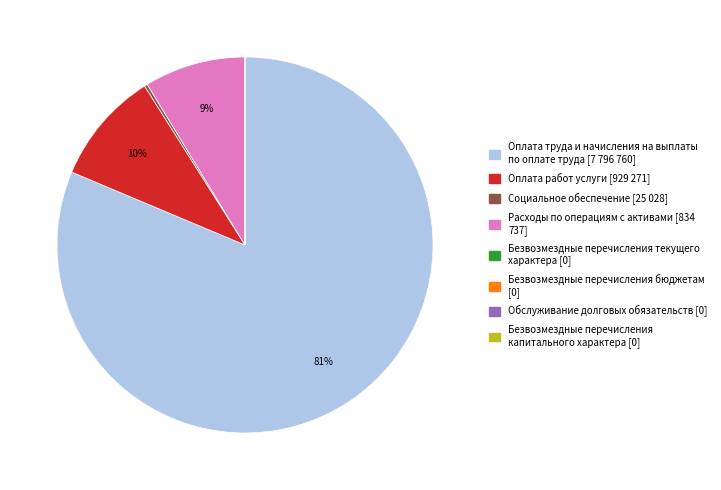

Is there a majority slice in this chart?

Yes